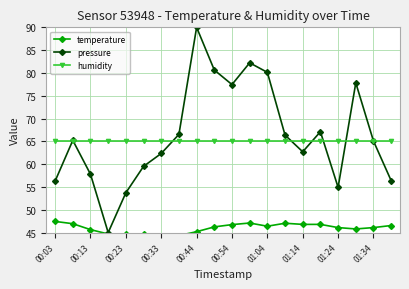

Is it true that humidity equals 65.0 at 00:54?

True